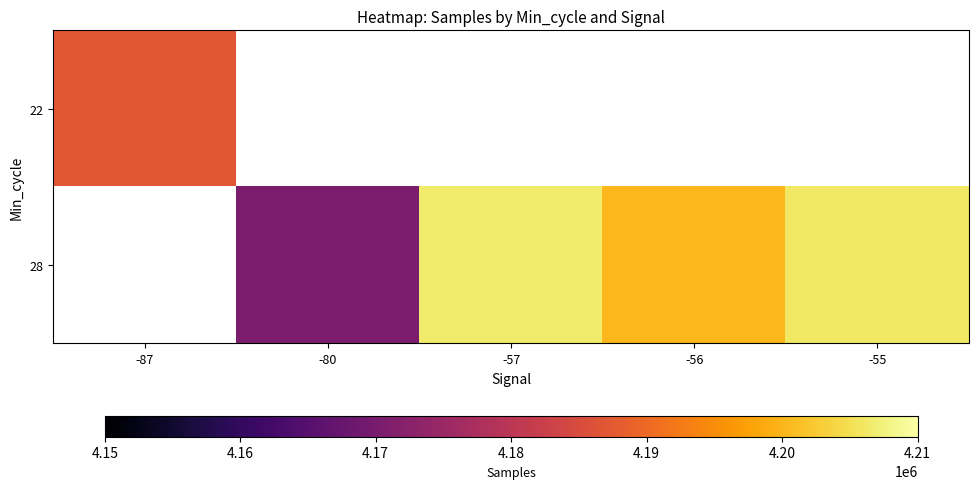

Rank the categories by 22 value from highest to lowest.

-87, -80, -57, -56, -55